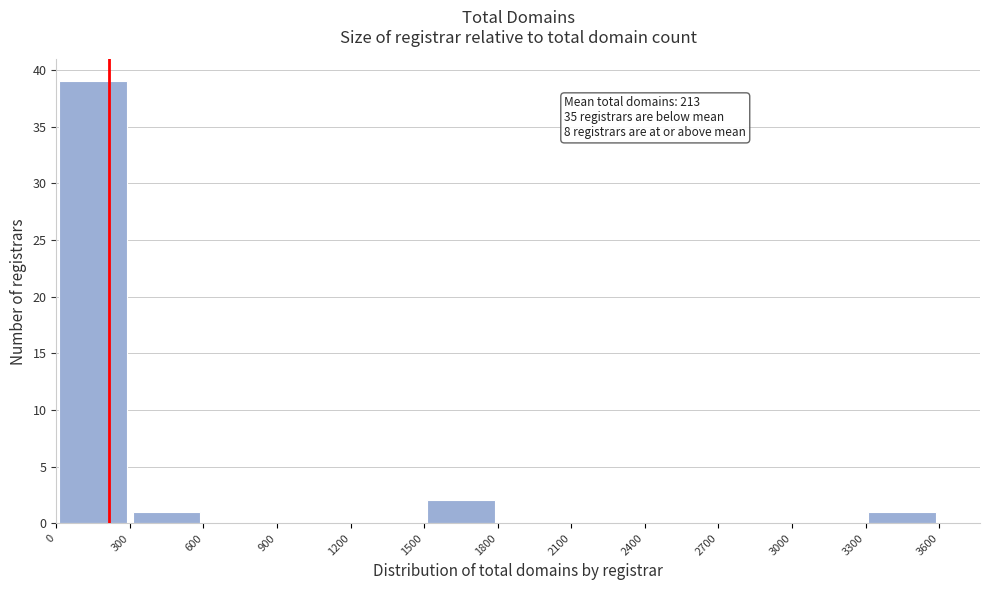

Which range on the x-axis has the tallest bar?

0 to 300